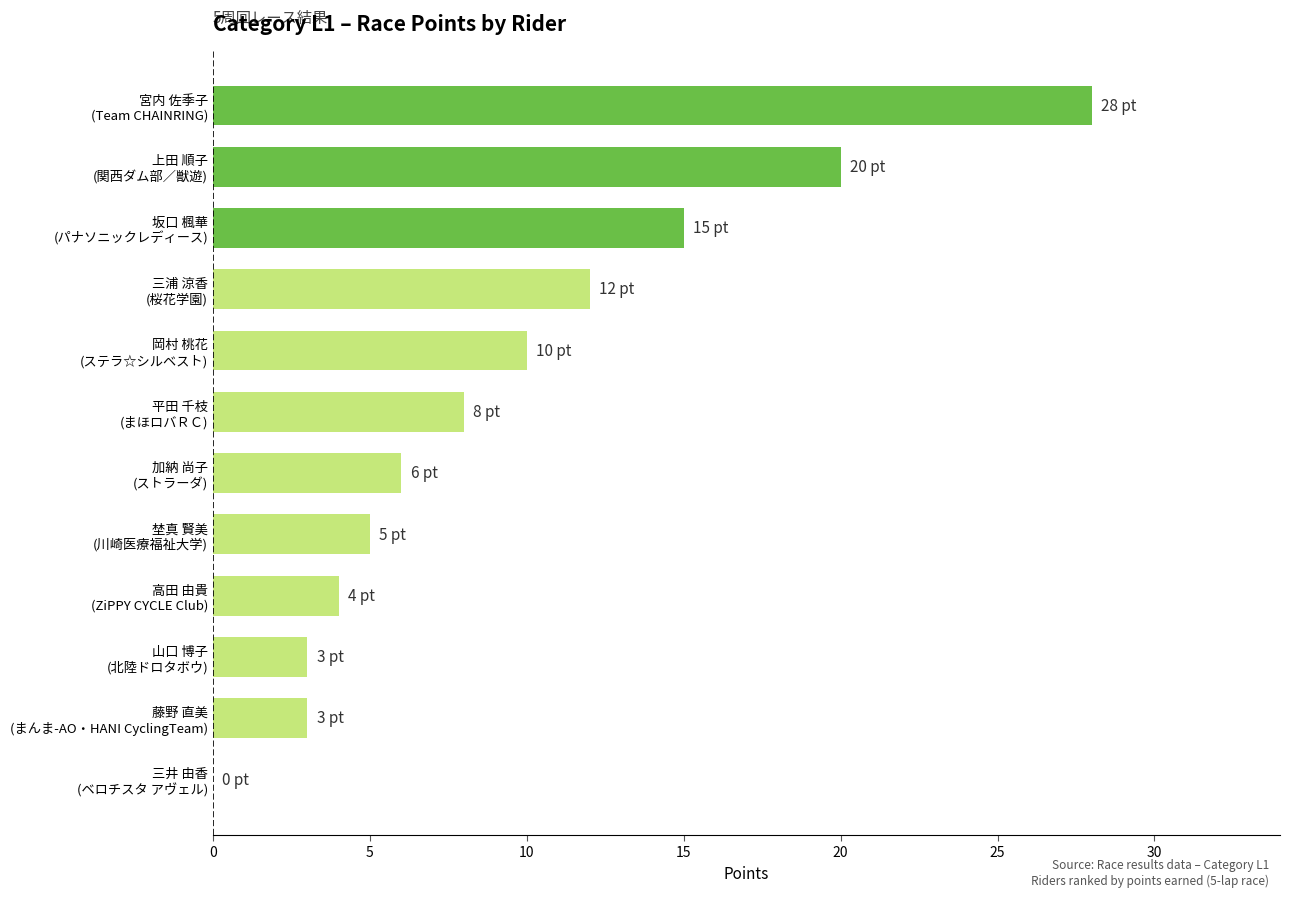

What is the sum of all values?

114